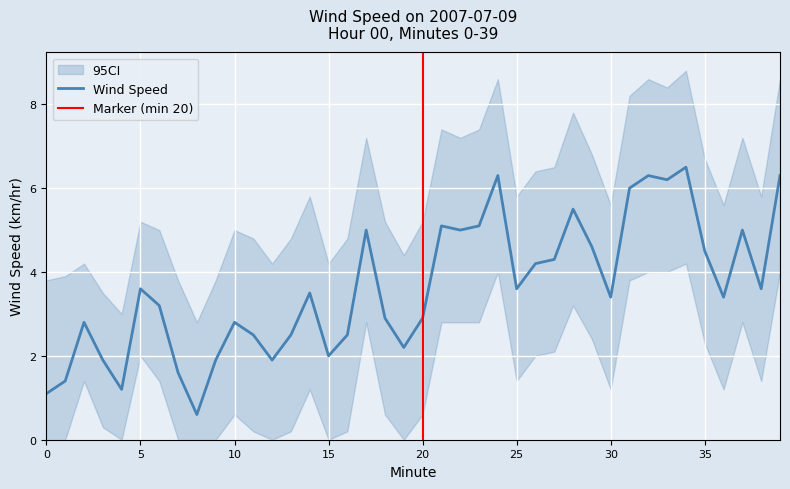

Where does the Wind Speed series first go above 3?

5